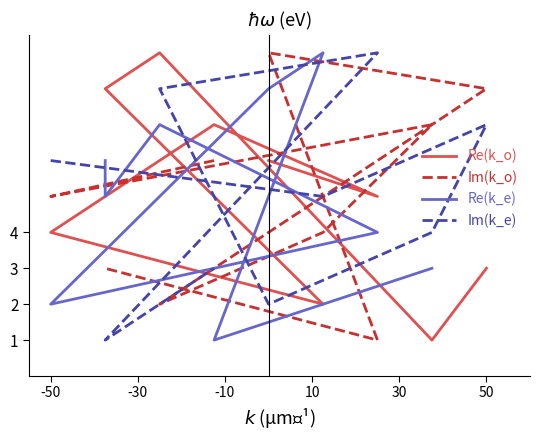

How many interior local valleys does the Im(k_e) series have?

3